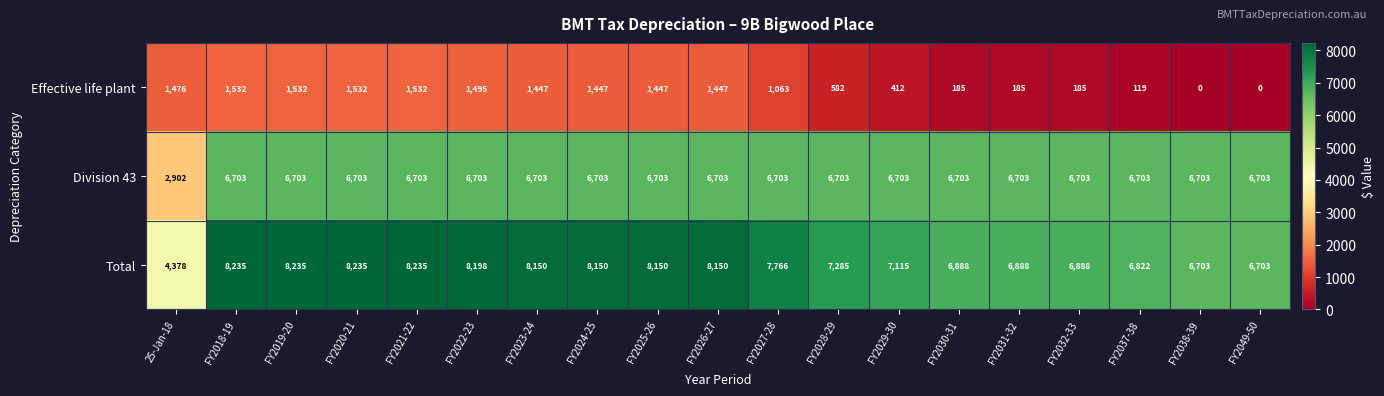

Which series has the widest spread of values?

Total